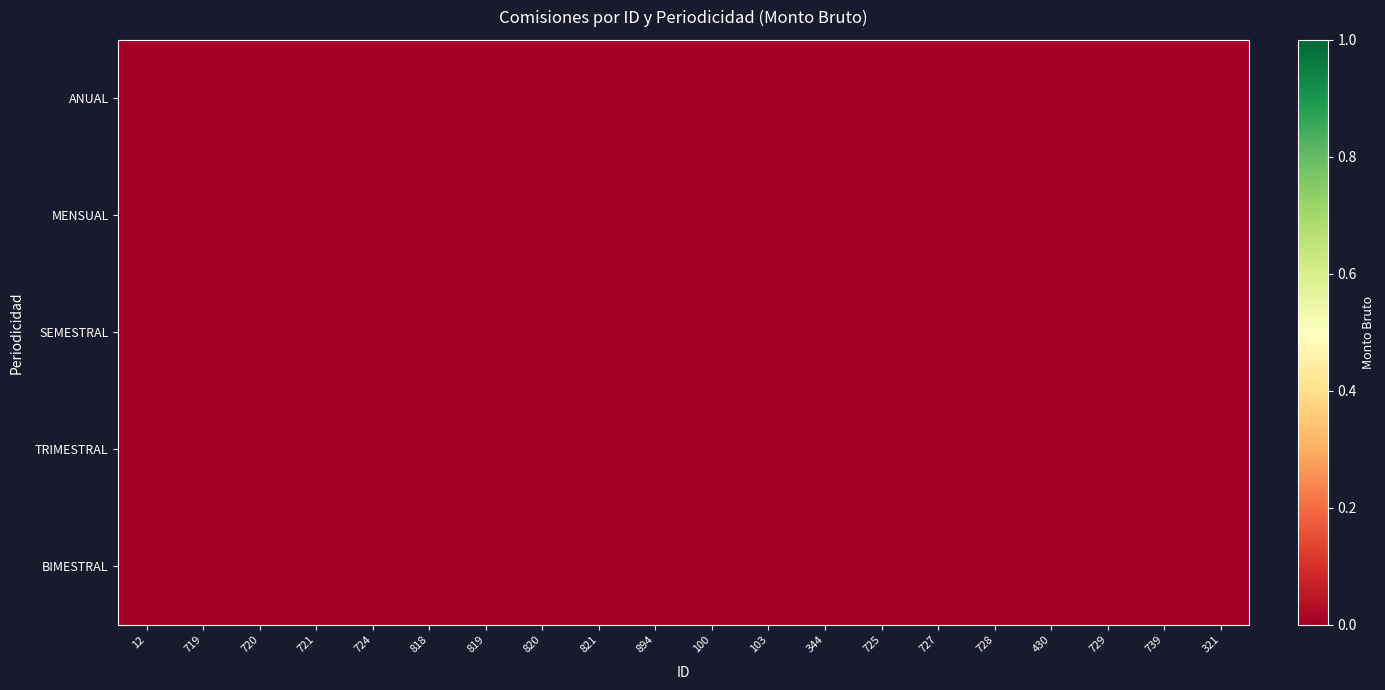

List the series in order of their peak value, lowest first.

BIMESTRAL, MENSUAL, SEMESTRAL, ANUAL, TRIMESTRAL